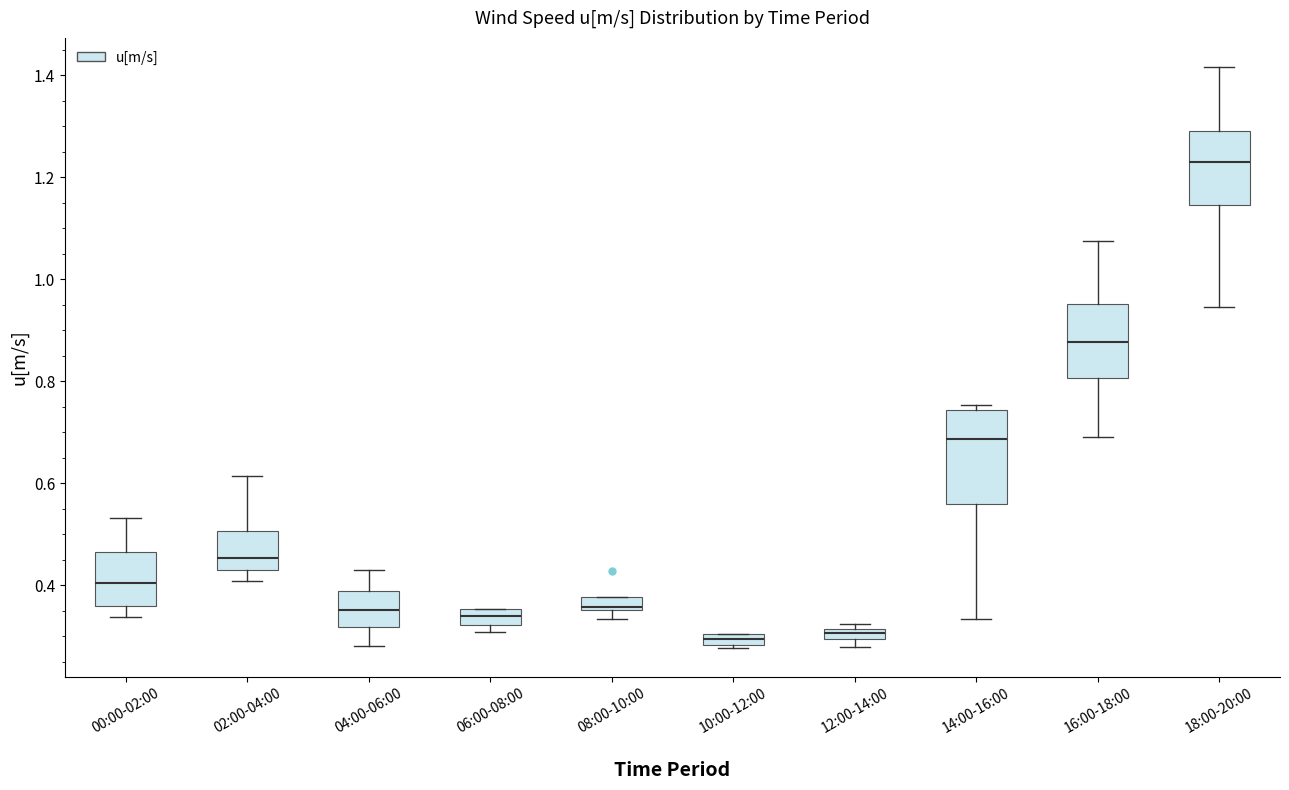

Where is the upper edge of the box for 10:00-12:00 on the y-axis? The values are not printed on the chart, so give them approximately, as read against the axis.

0.30